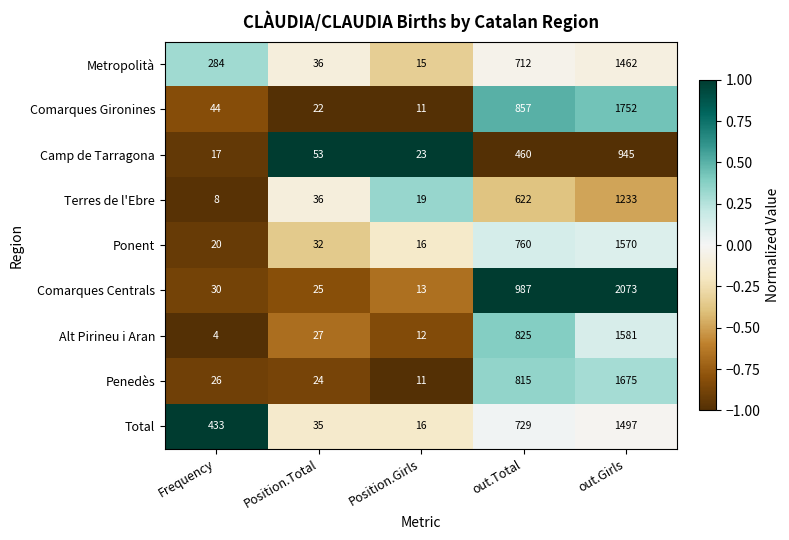

What is the spread (max minus min) of values at out.Girls?

1128